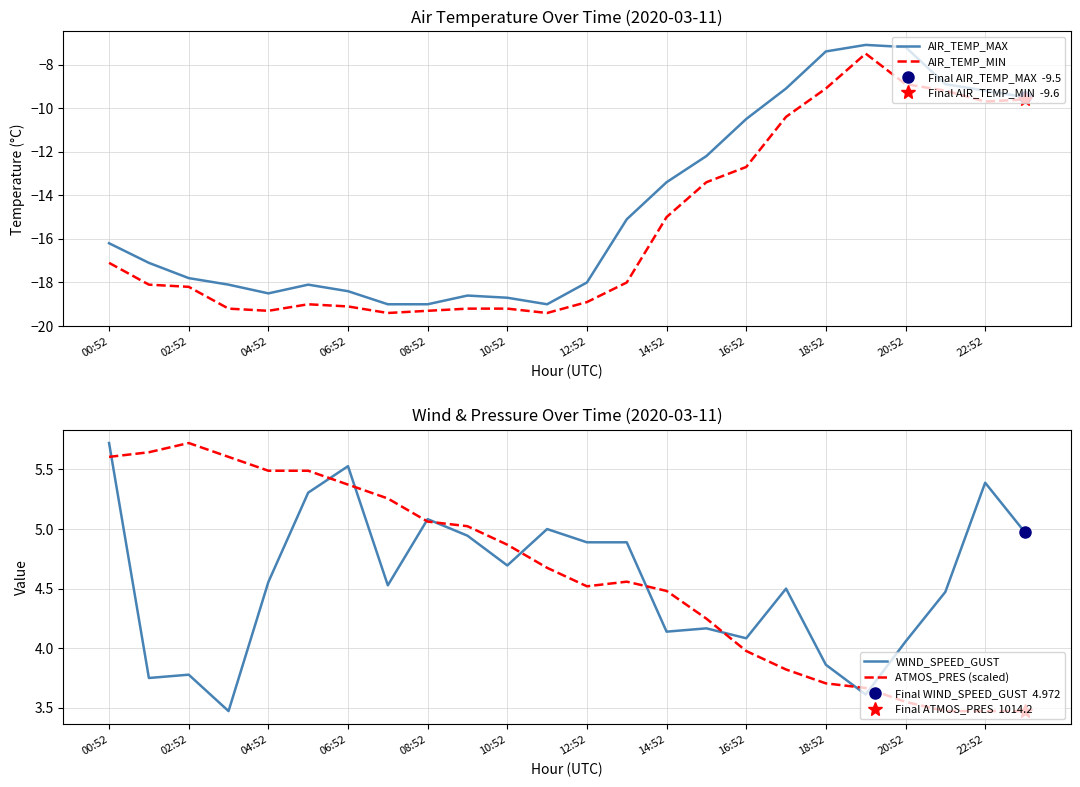

True or false: ATMOS_PRES (scaled) and WIND_SPEED_GUST cross at least once.

True